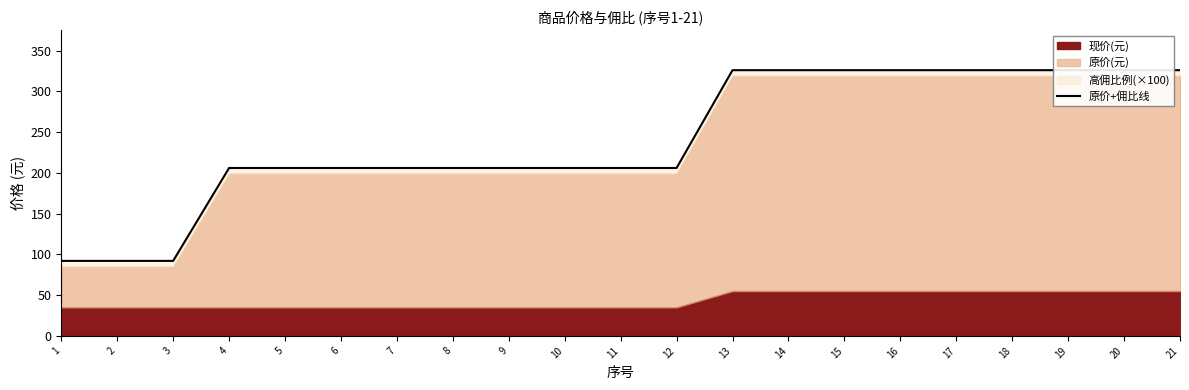

How many lines are shown in the chart?

1